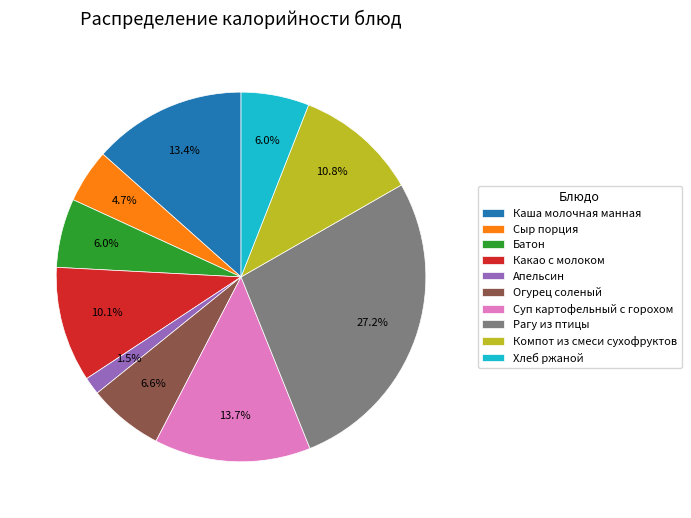

What is the total percentage of Компот из смеси сухофруктов and Каша молочная манная?

24.2%